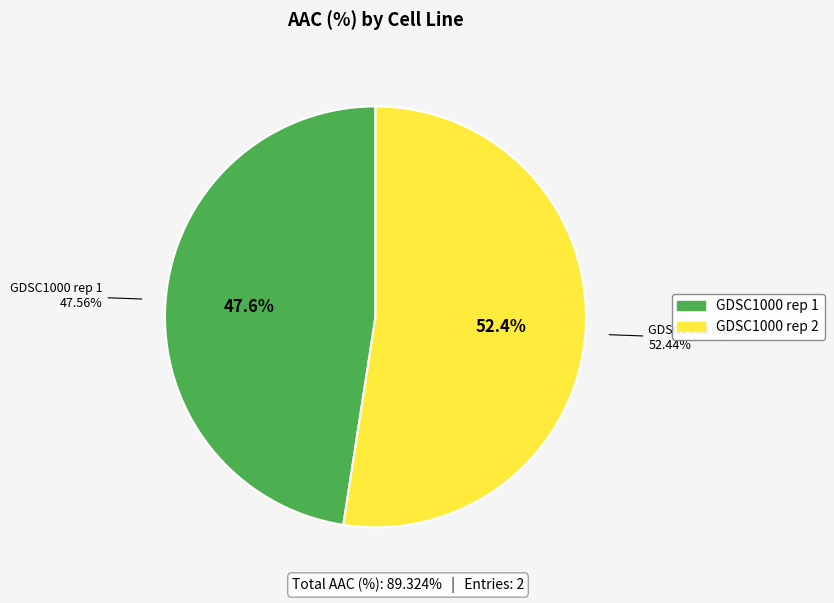

What is the ratio of the value at GDSC1000 rep 1 to the value at GDSC1000 rep 2?

0.9